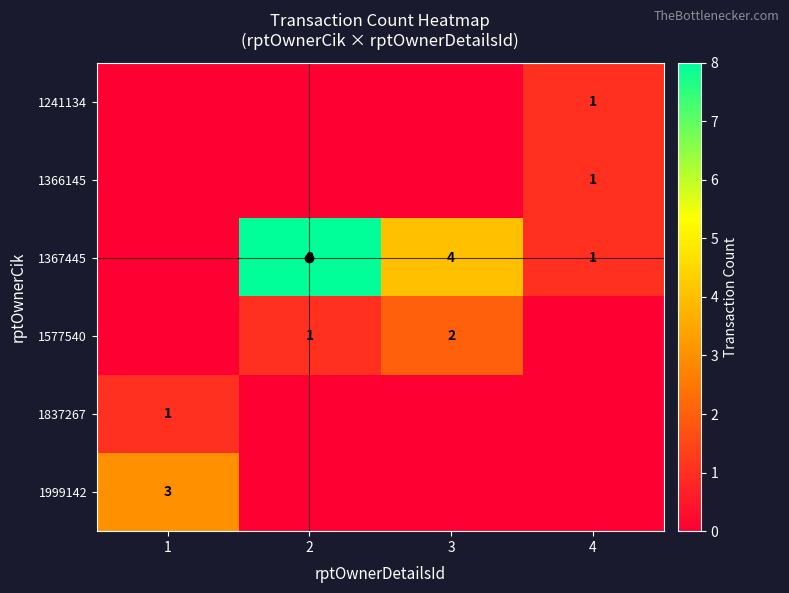

The value of 1999142 at 1 is 3. True or false?

True